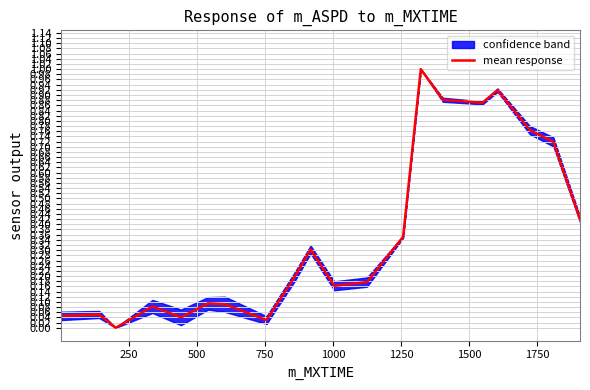

What is the maximum value for mean response?

1.0